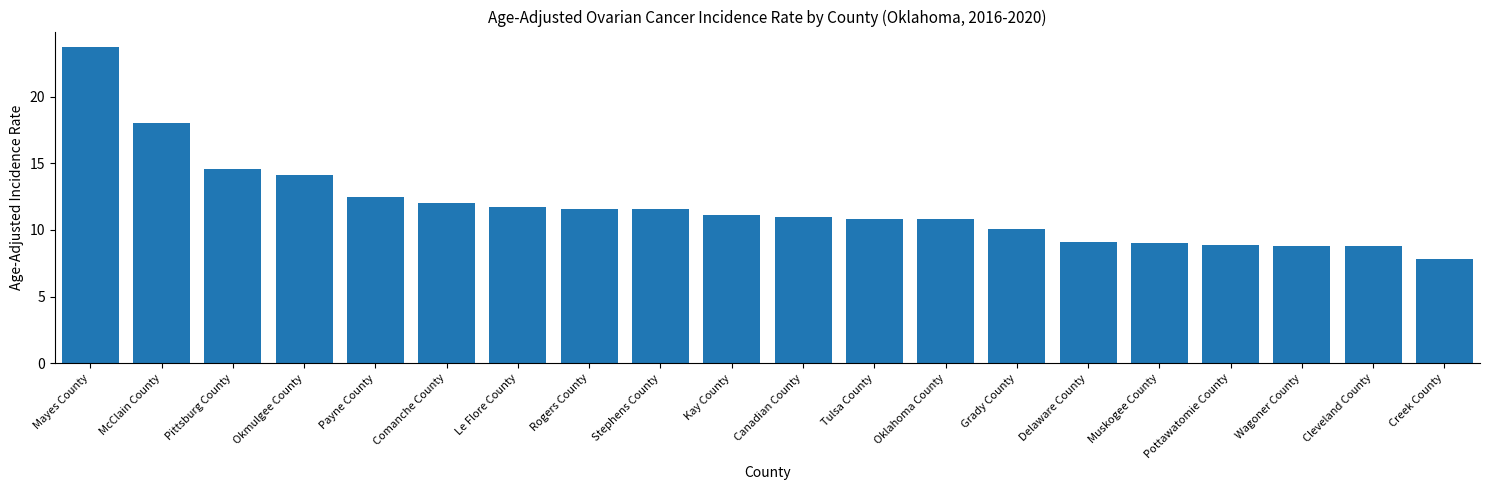

What is the maximum value shown in the chart?

23.7